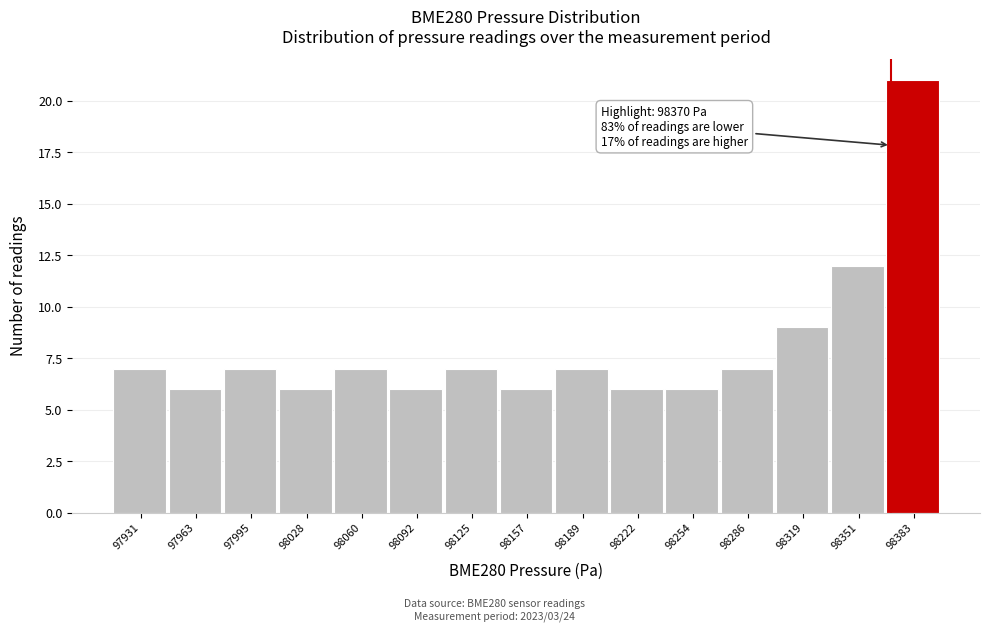

Over which range of the x-axis is the bar tallest?

98365 to 98400